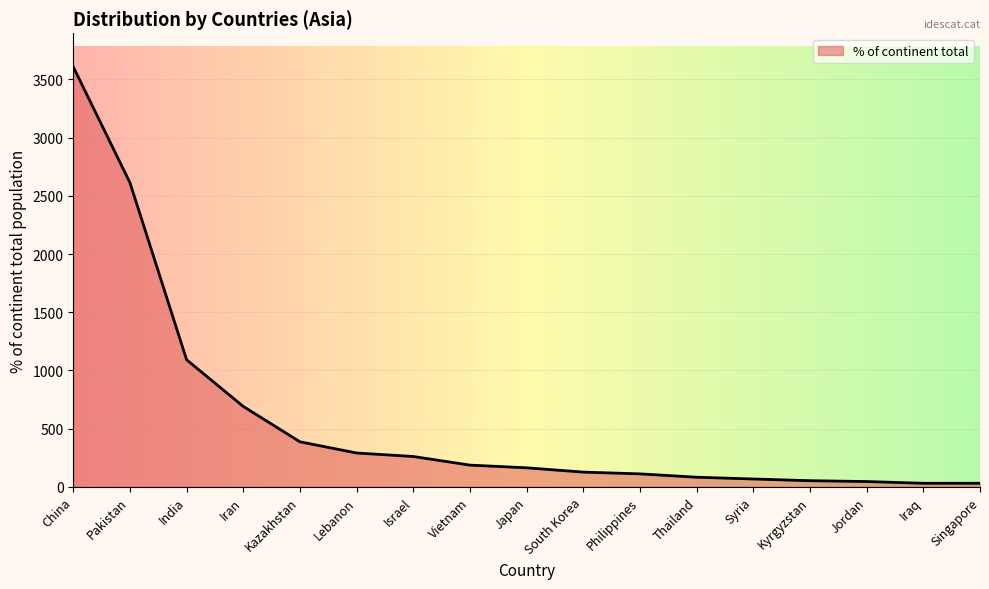

What is the difference between the maximum and minimum values?

3577.9